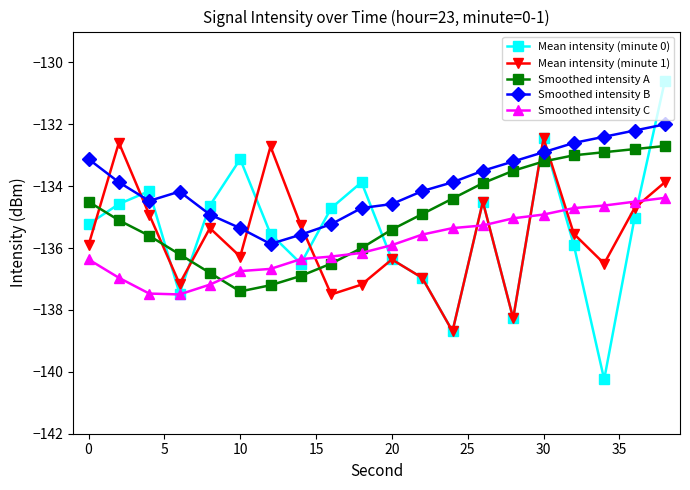

True or false: Mean intensity (minute 0) and Mean intensity (minute 1) cross at least once.

True